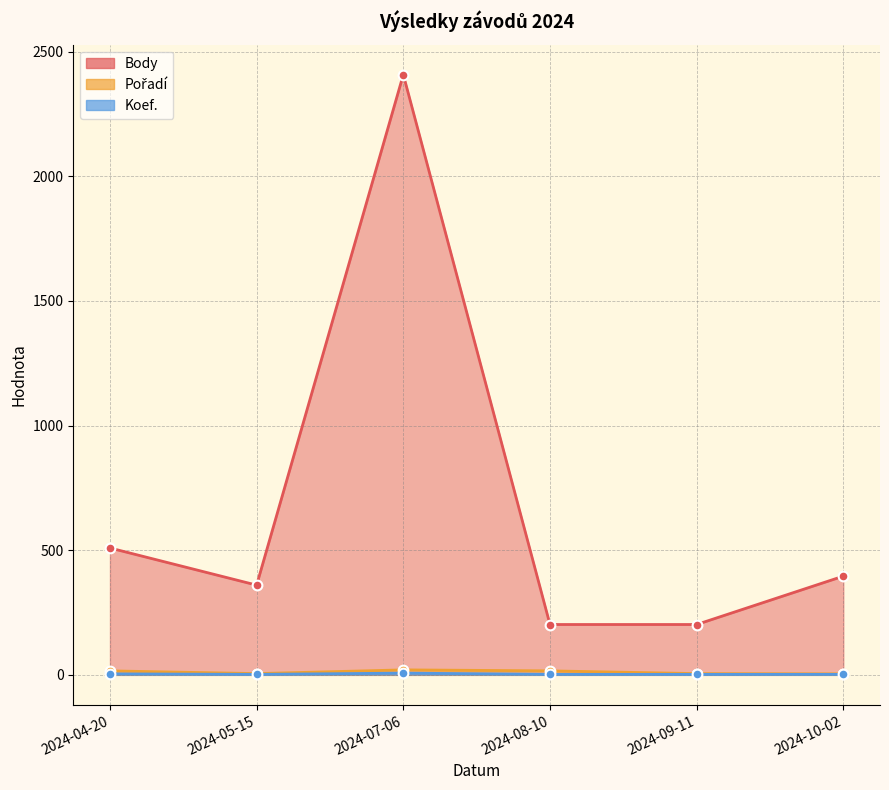

How many series are shown in this chart?

3